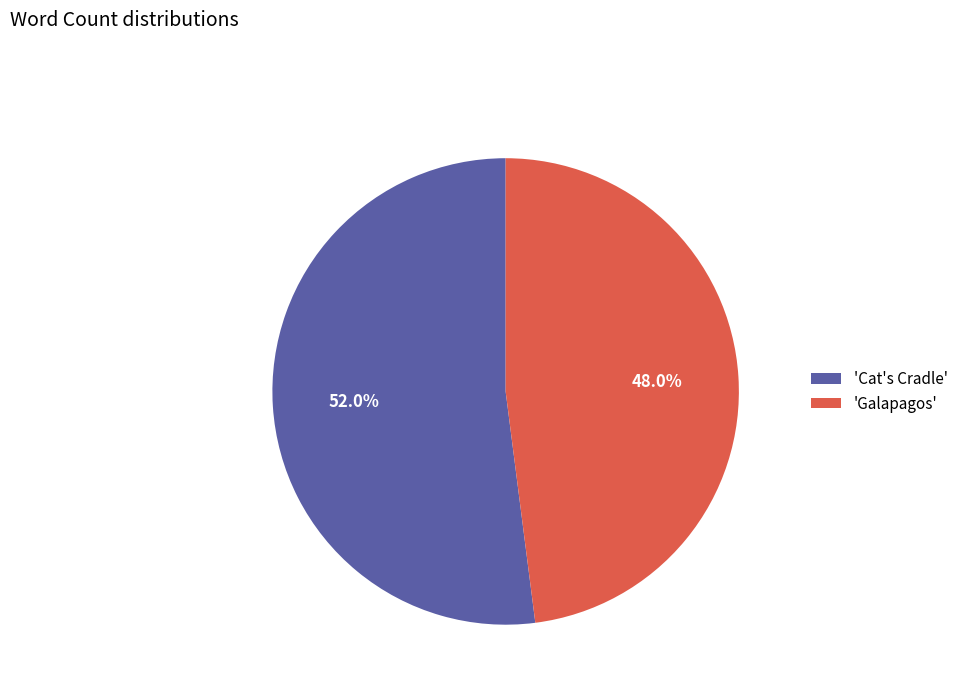

Which category accounts for the majority?

'Cat's Cradle'